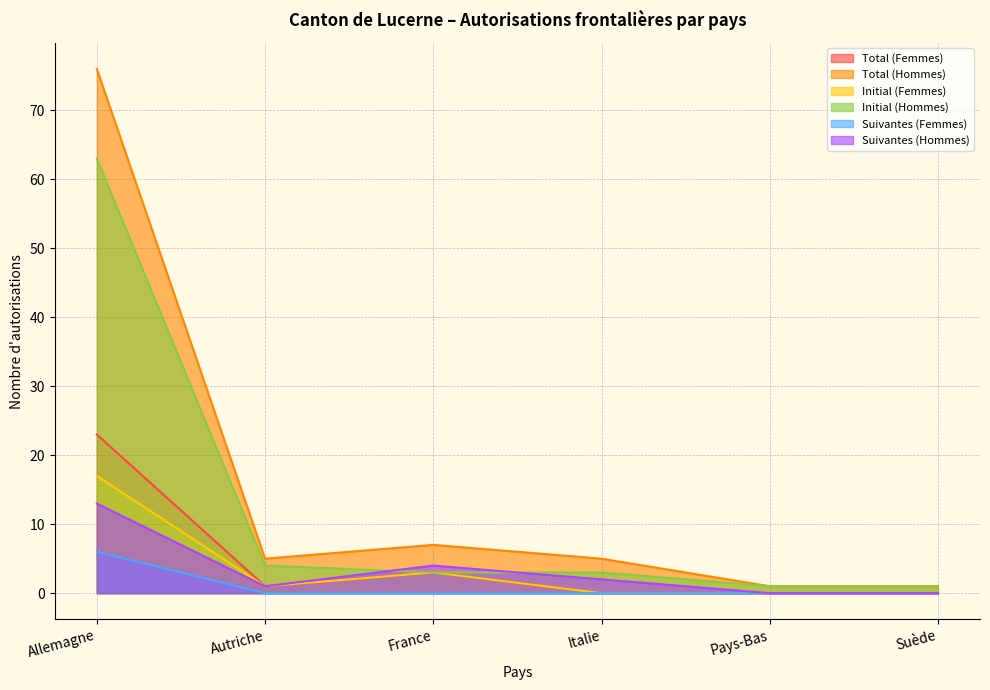

What is the maximum value shown in the chart?

76